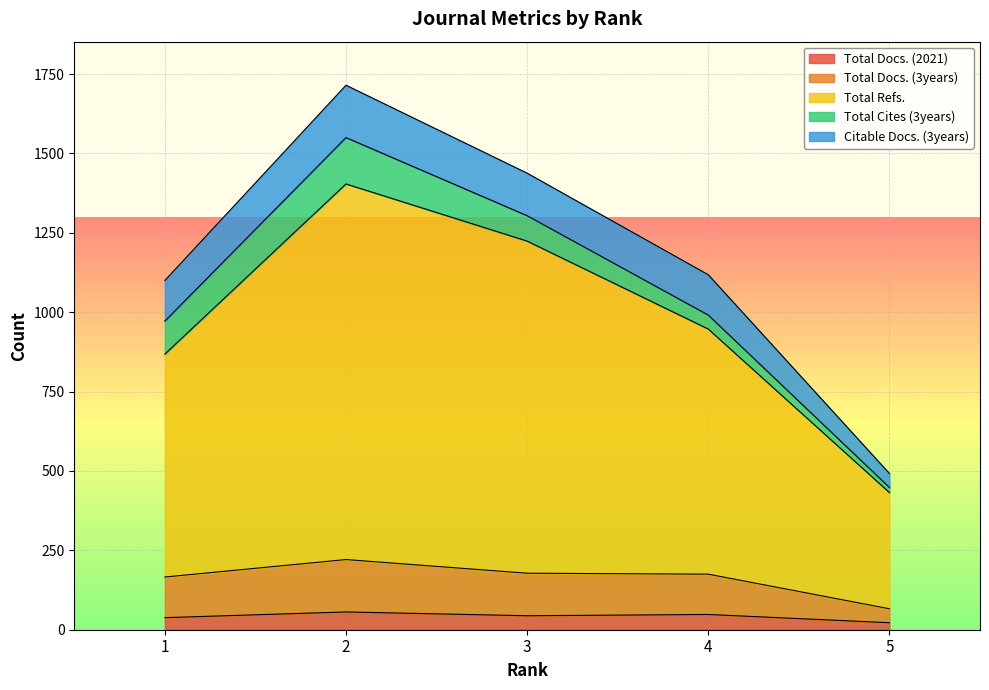

At which category is the sum across all series the highest?

2